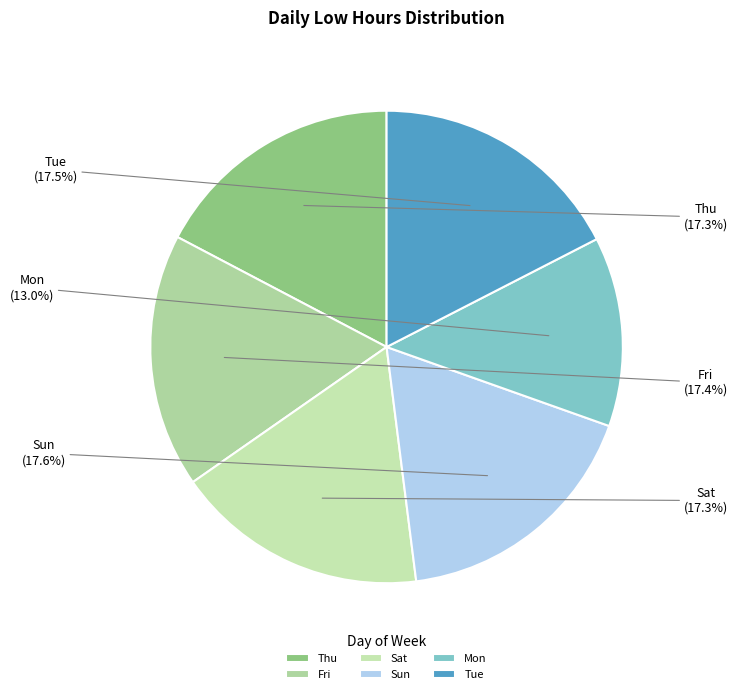

To the nearest percent, what is the average slice percentage?

17%